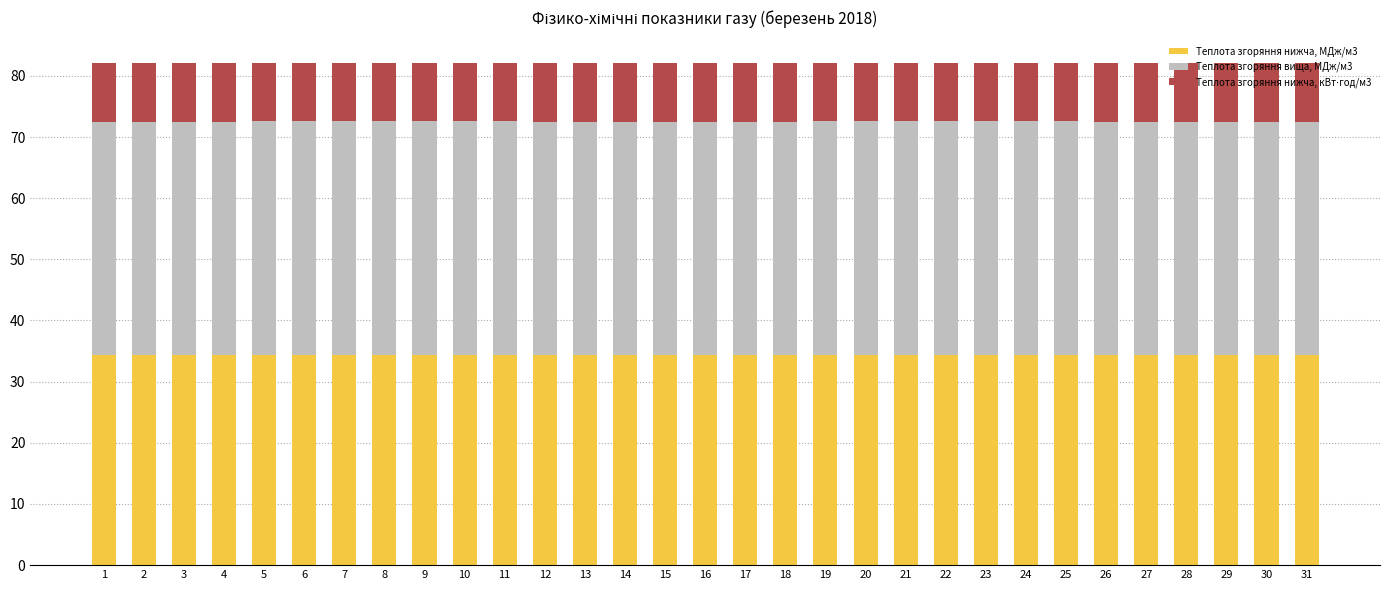

Does the chart contain stacked bars?

Yes